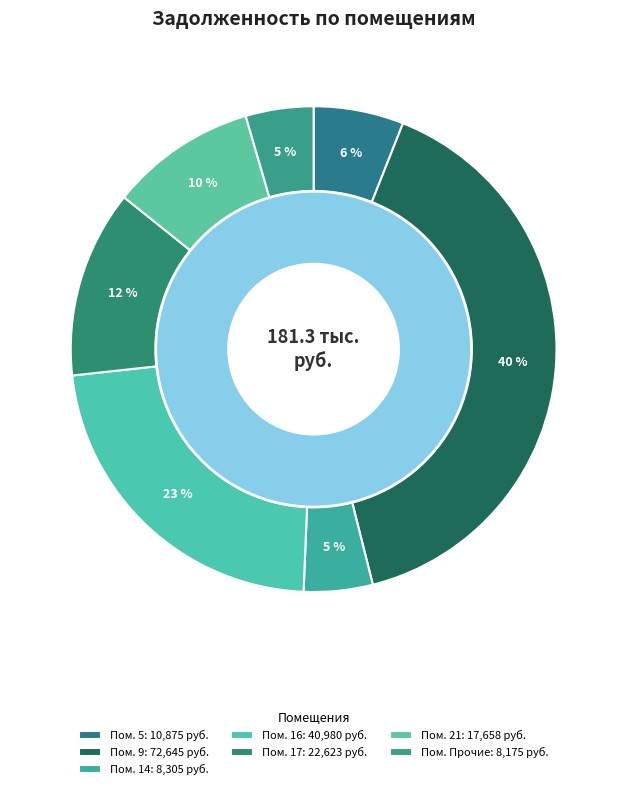

To the nearest percent, what is the combined percentage of 20 and 21?

10%